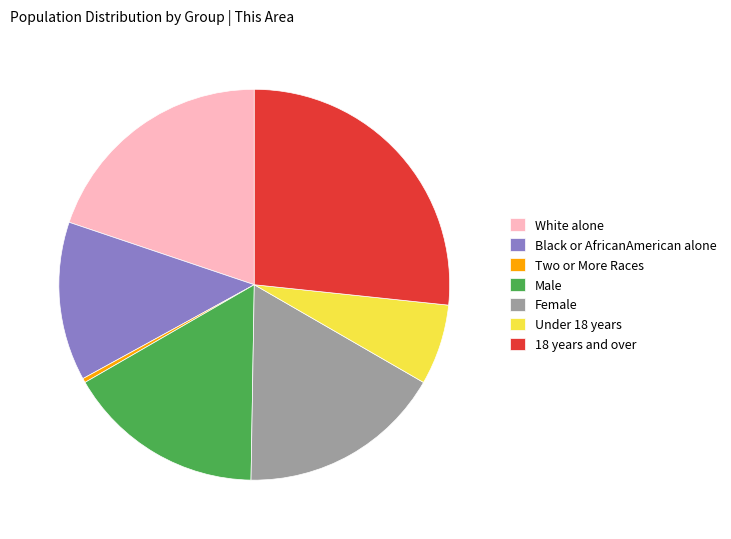

Rank the categories by value from lowest to highest.

Two or More Races, Under 18 years, Black or AfricanAmerican alone, Male, Female, White alone, 18 years and over